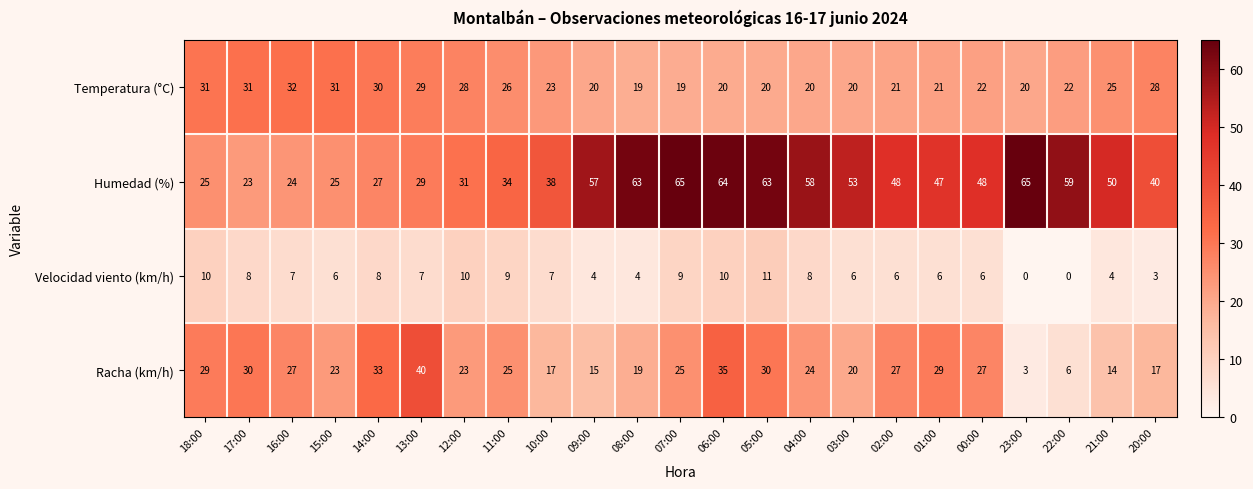

At 09:00, list the series in order from largest to smallest.

Humedad (%), Temperatura (°C), Racha (km/h), Velocidad viento (km/h)